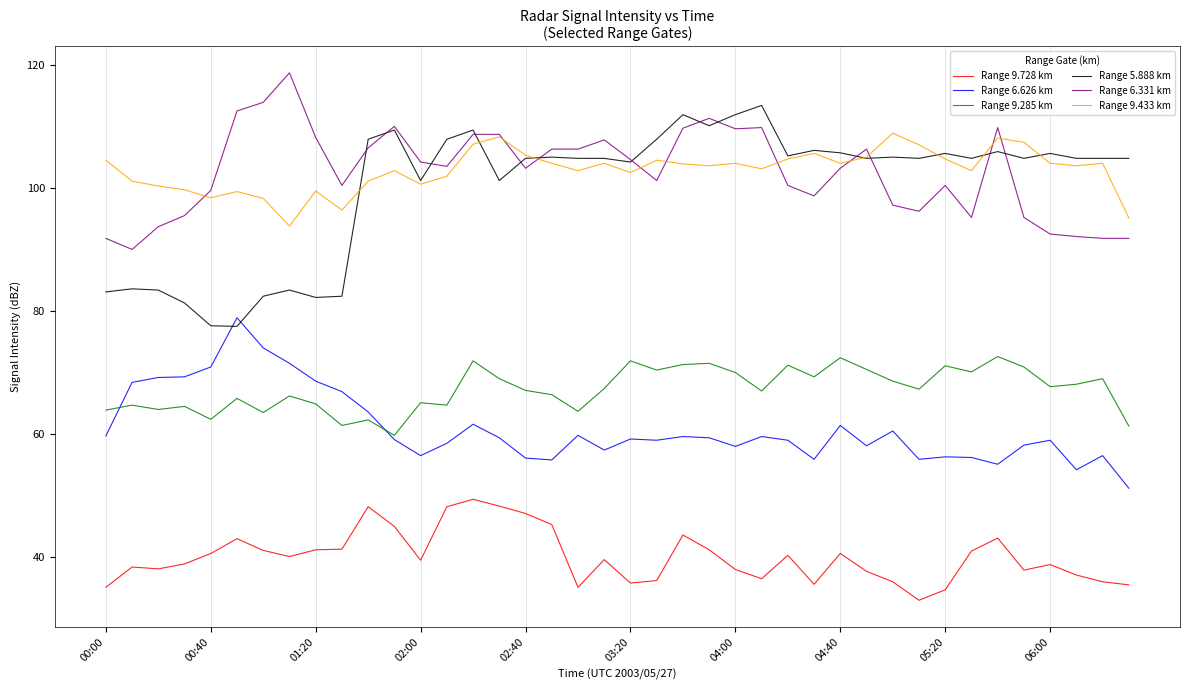

What is the lowest value of the Range 9.433 km series?

93.8